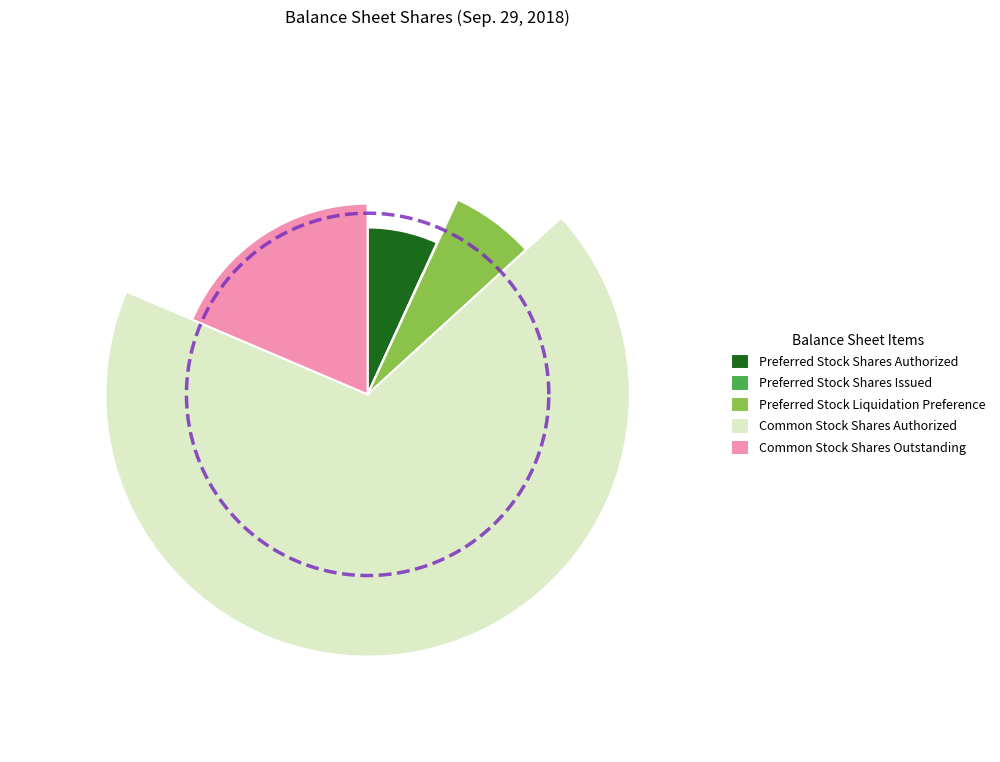

To the nearest percent, what is the combined percentage of Preferred Stock Shares Authorized and Common Stock Shares Outstanding?

25%